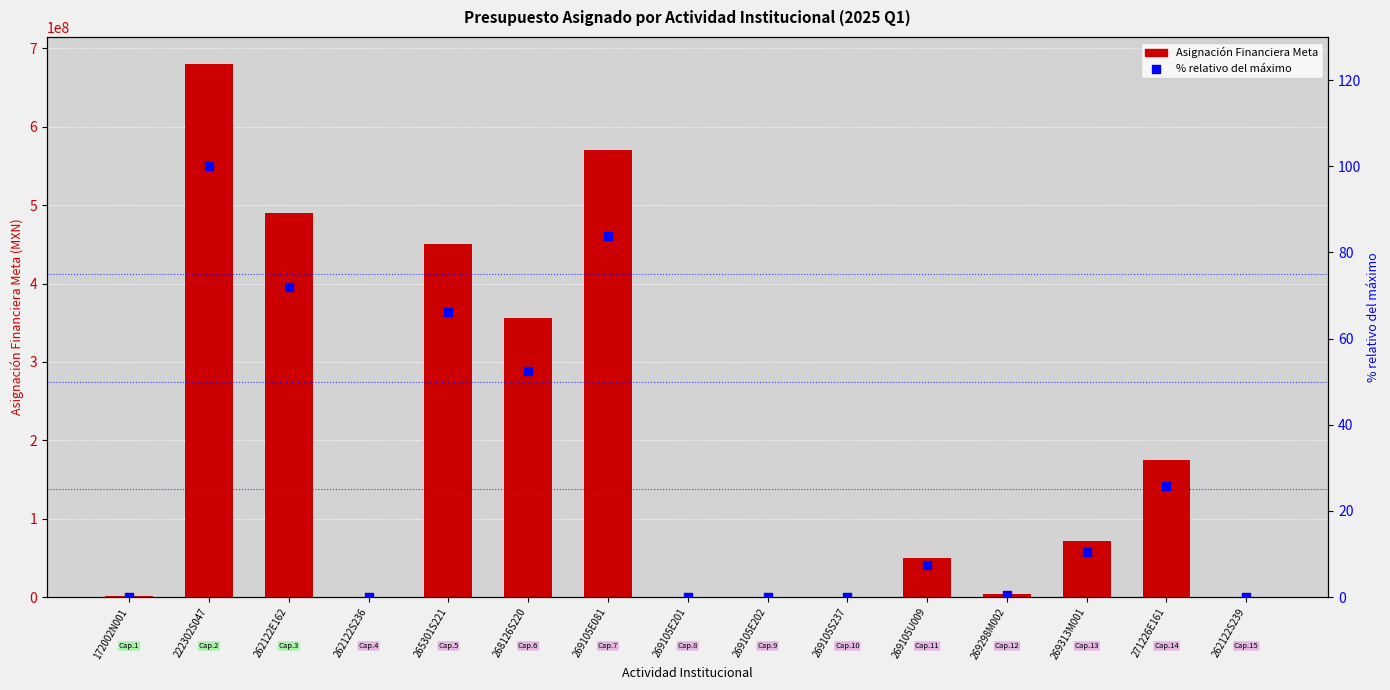

At which category is the sum across all series the highest?

222302S047